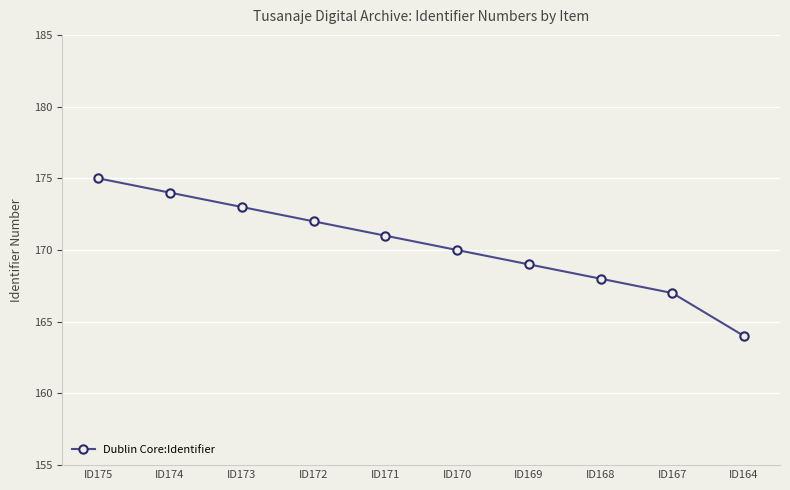

How many distinct data groups are displayed?

1